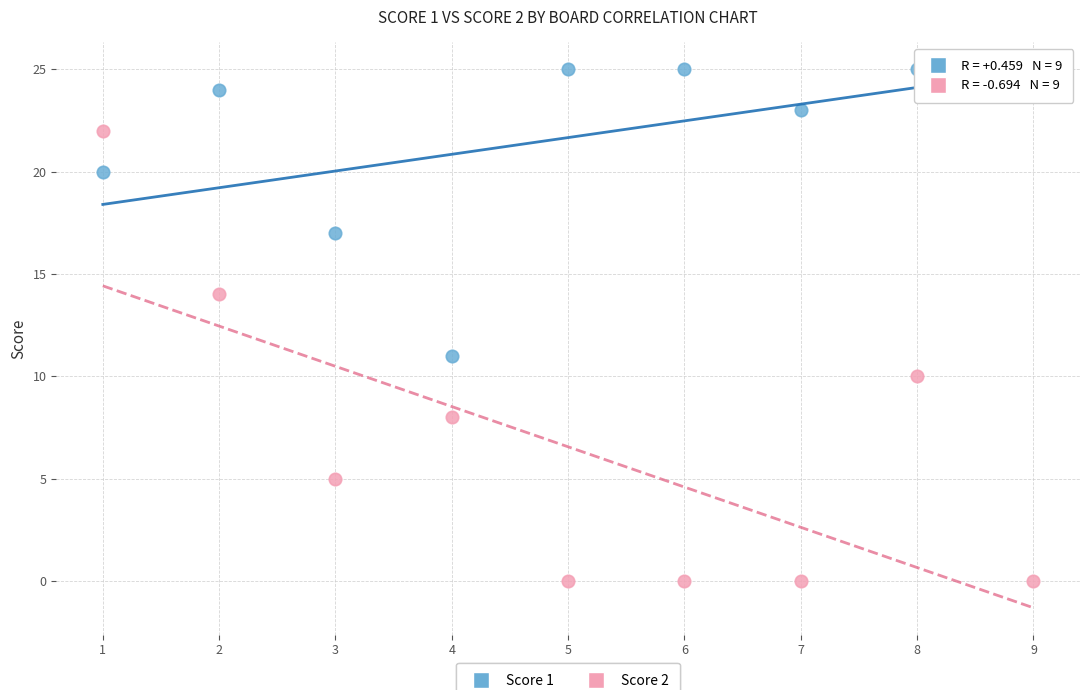

What are all the series names shown in the legend?

Score 1, Score 2